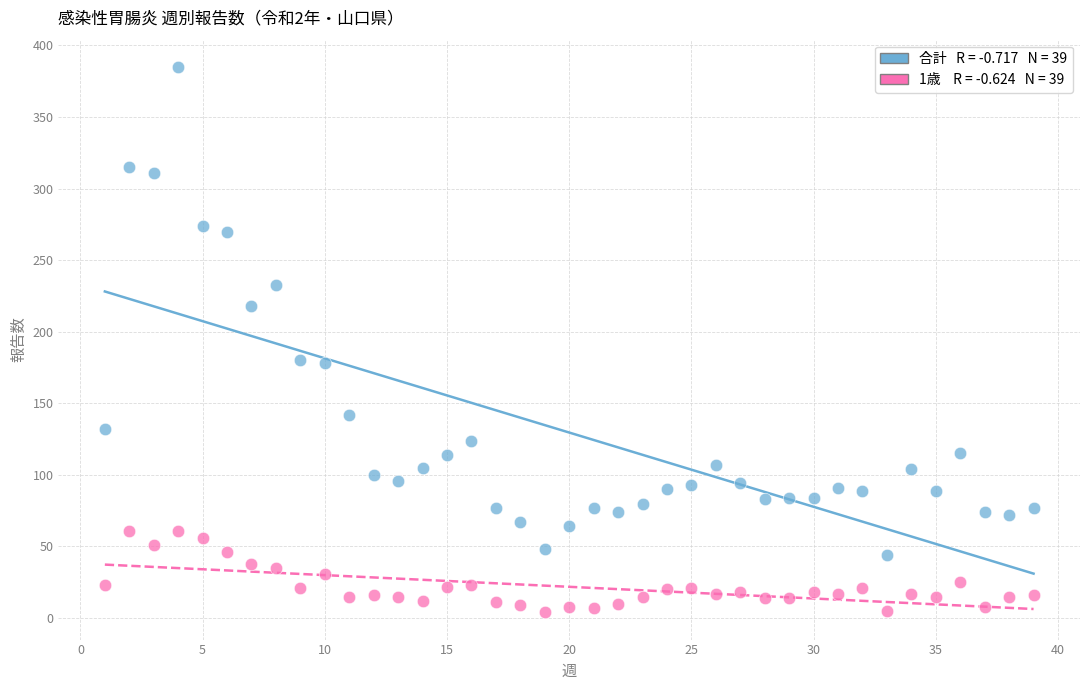

Across all data points, what is the range of Y values (max minus min)?

381